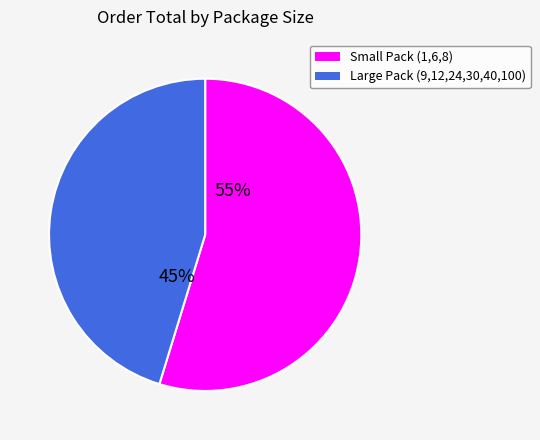

Is there a majority slice in this chart?

Yes